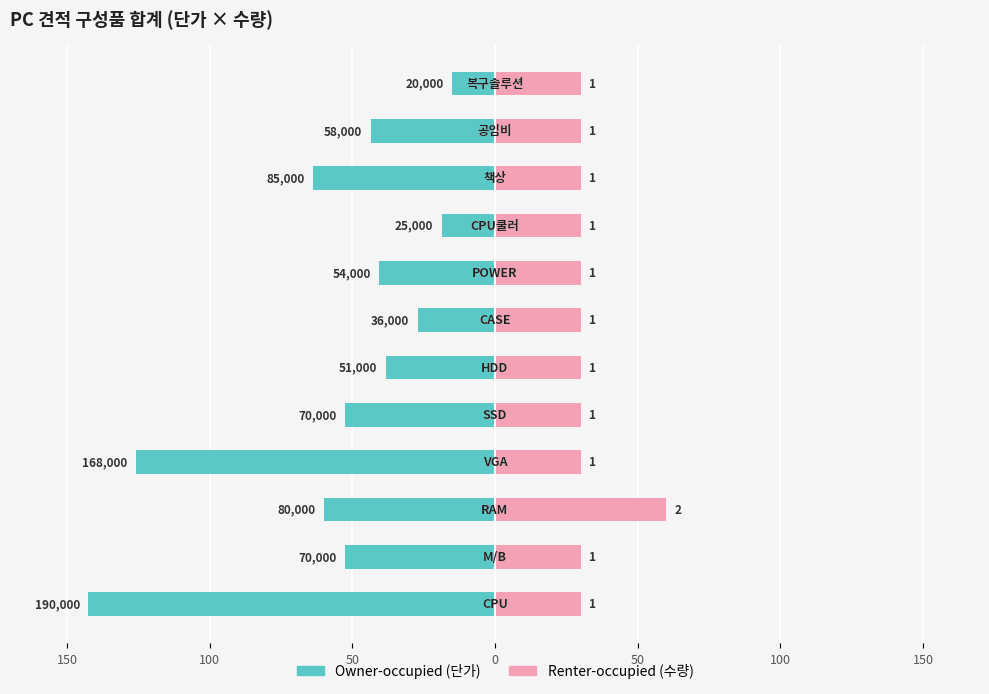

Is the value of Renter-occupied at 50 greater than the value of Owner-occupied at 50?

Yes